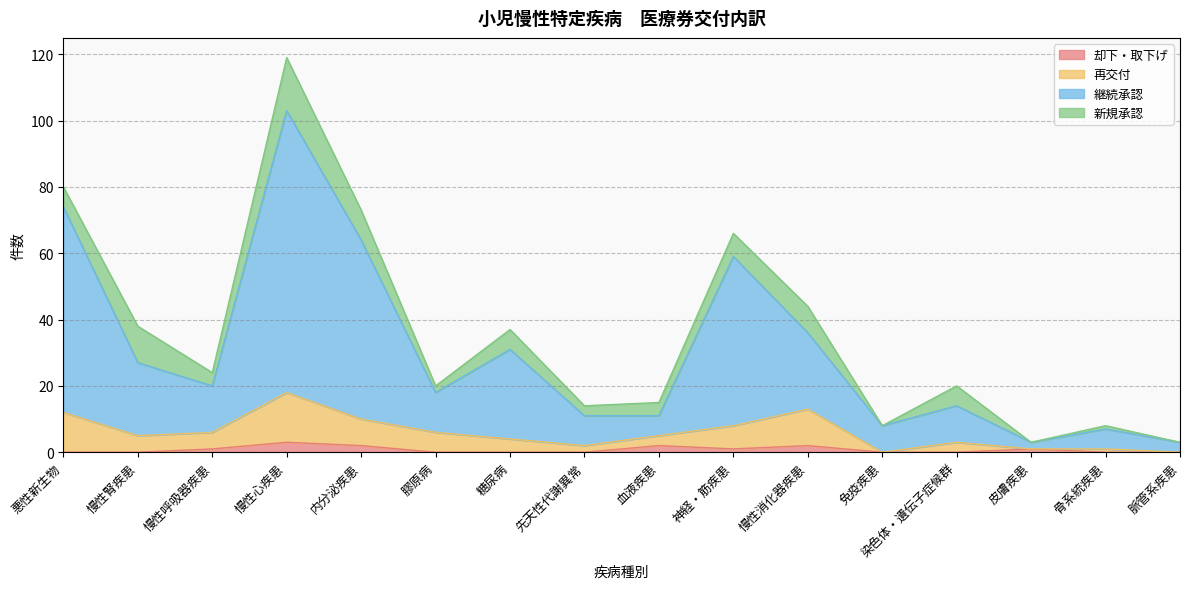

What is the label of the 7th point from the left?

糖尿病